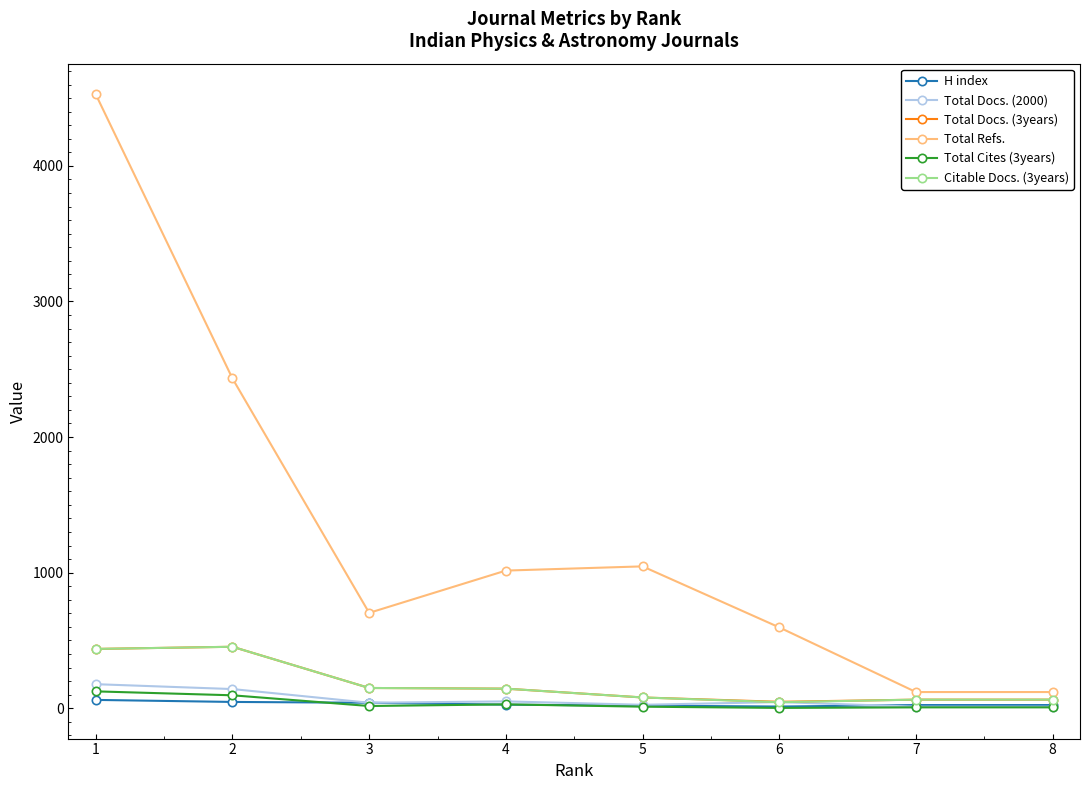

What is the average value of the Citable Docs. (3years) series?

179